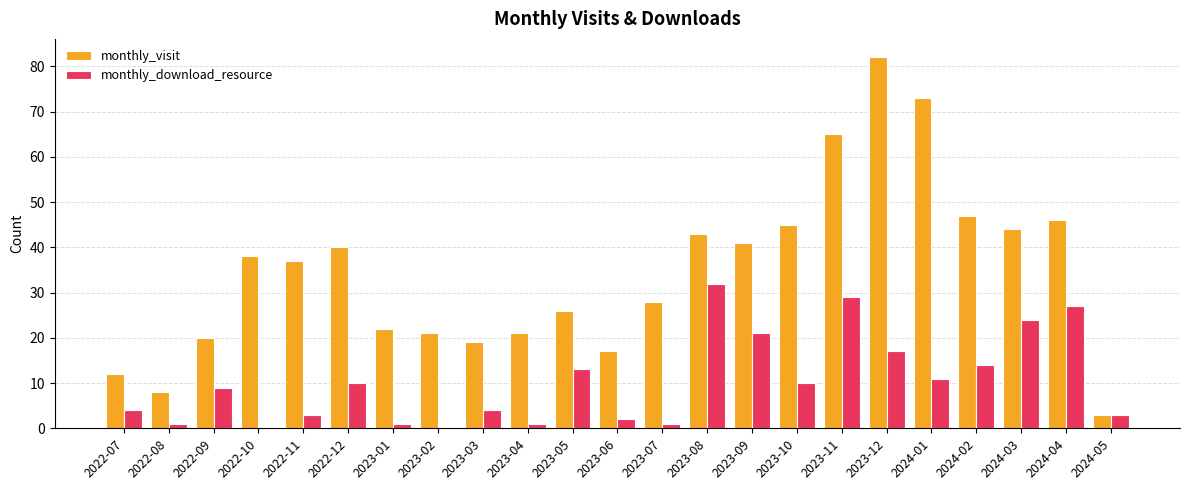

Which series changed the most between 2024-02 and 2024-03?

monthly_download_resource